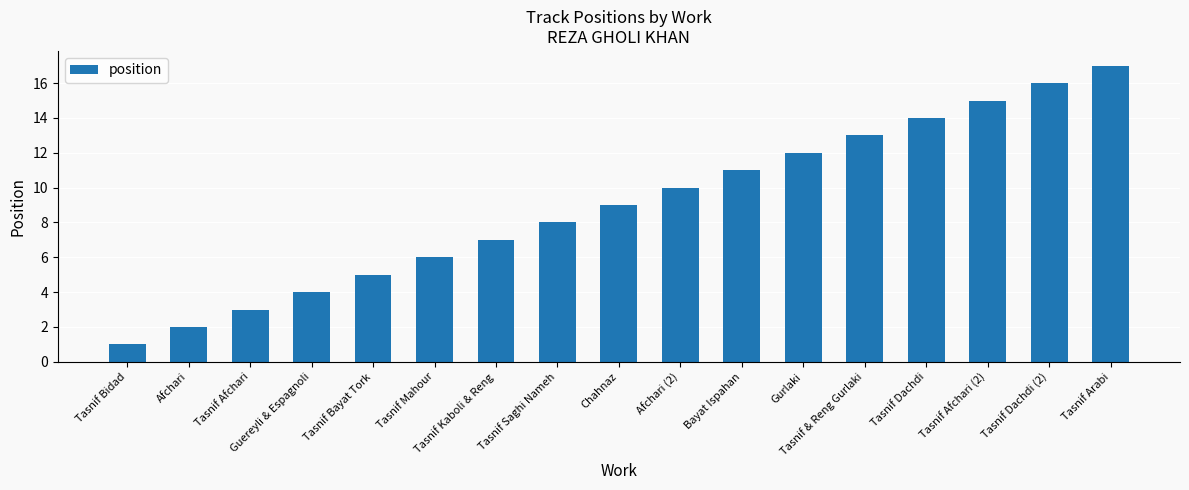

What is the change in value from Tasnif Bayat Tork to Tasnif Arabi?

+12